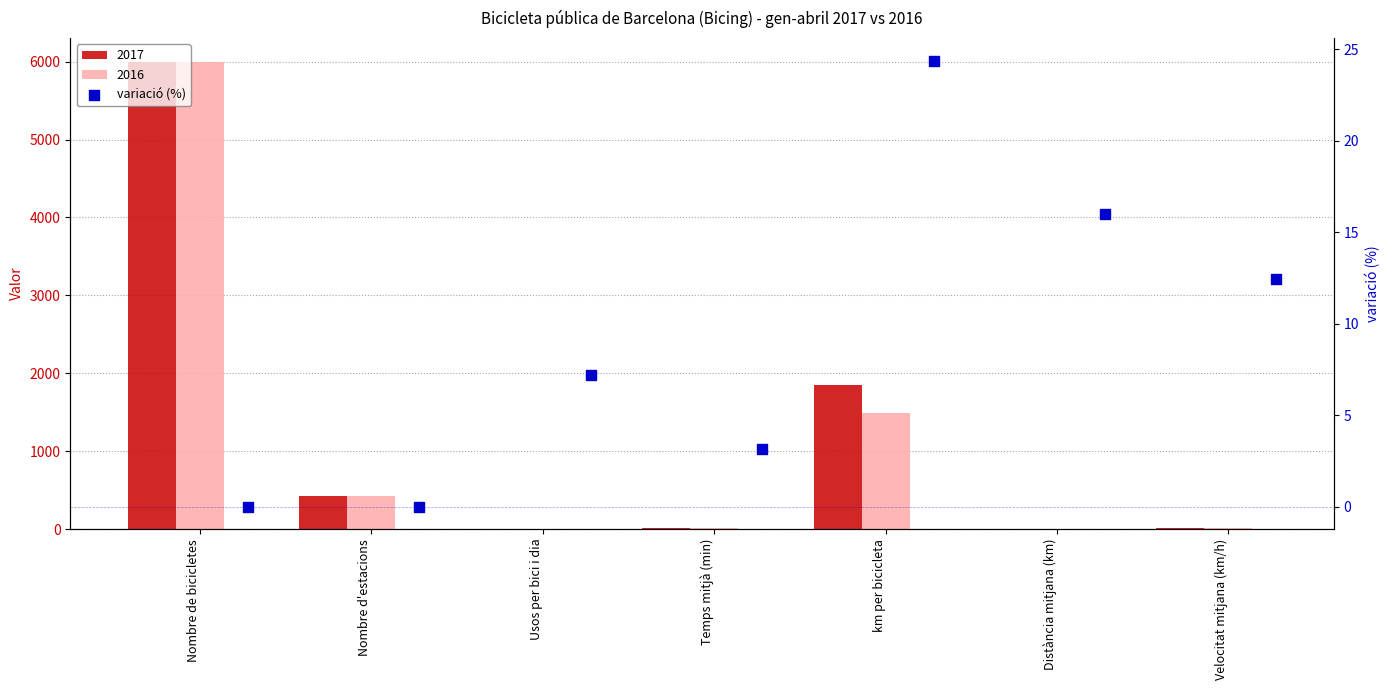

Between Distància mitjana (km) and Usos per bici i dia, which is larger?

Distància mitjana (km)